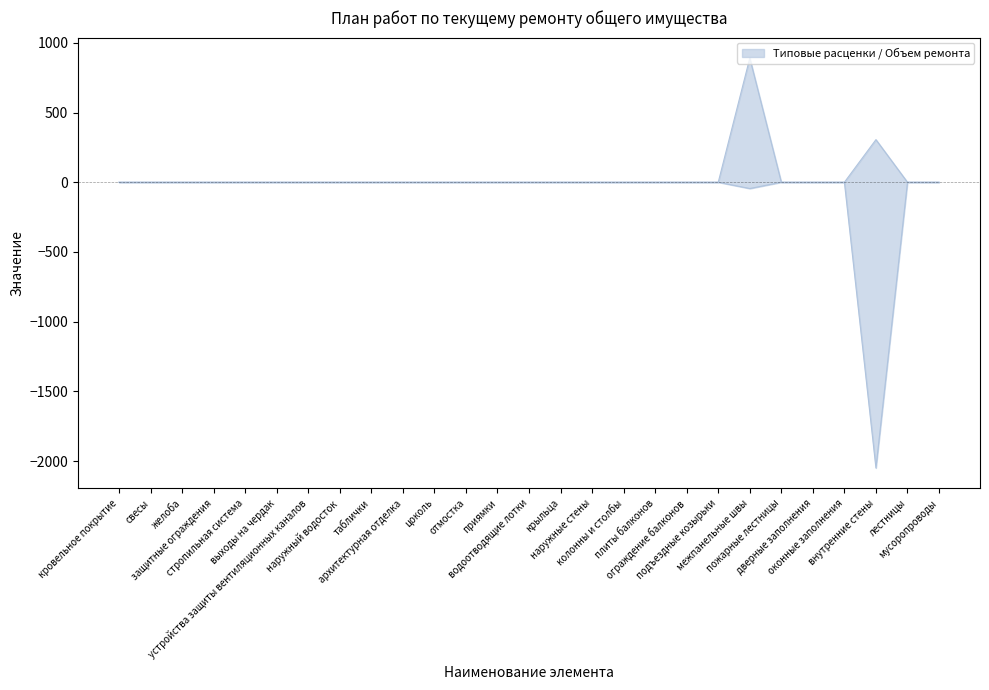

How many interior local valleys does the Объем ремонта series have?

2